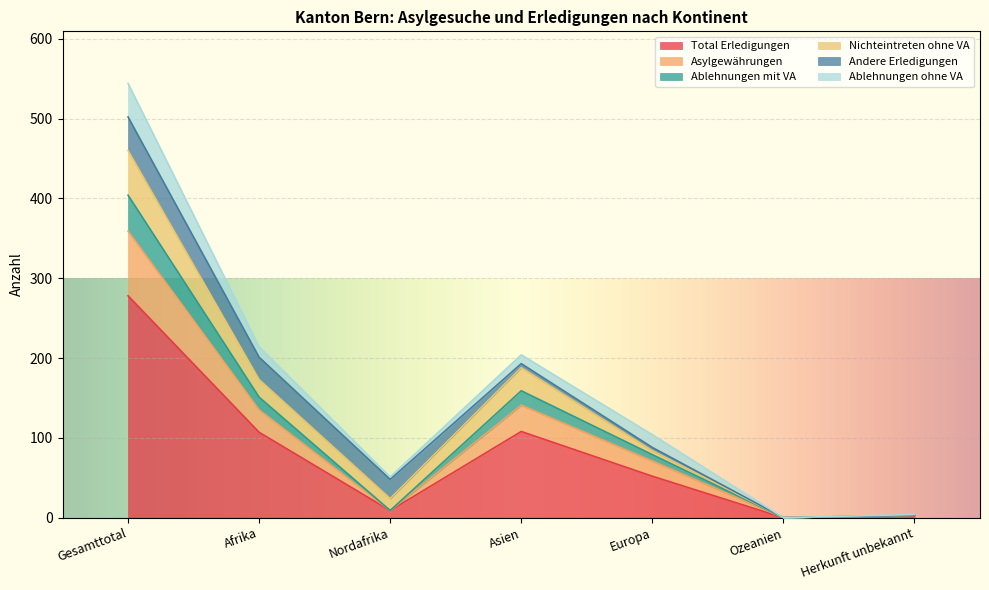

In Total Erledigungen, how many points are higher than both neighbors (excluding endpoints)?

1